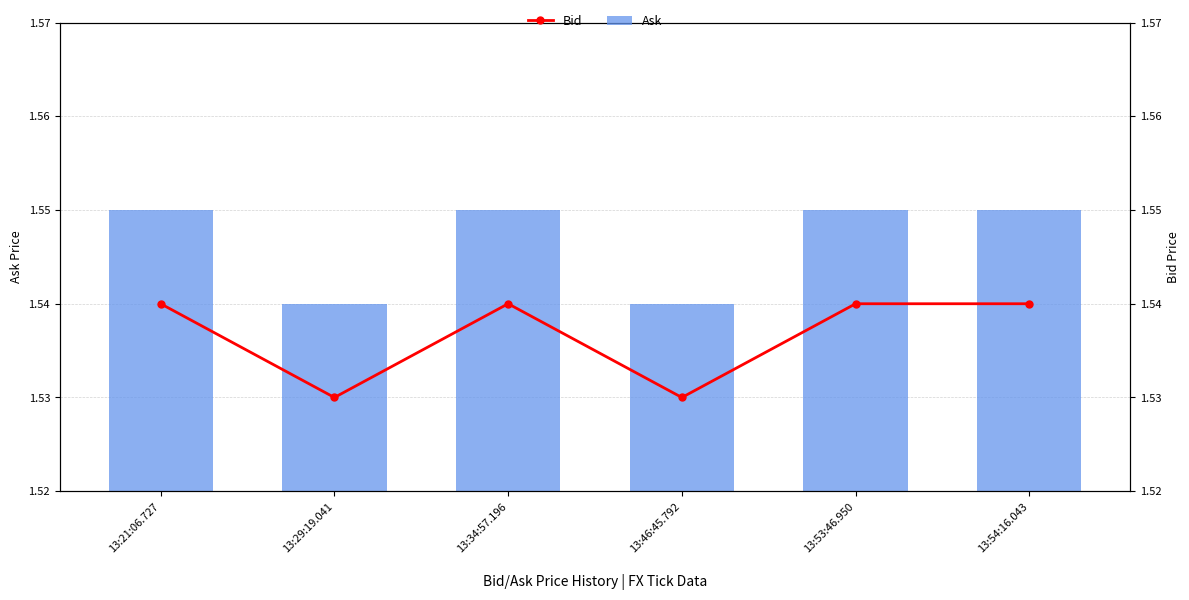

What position from the right is 13:29:19.041?

5